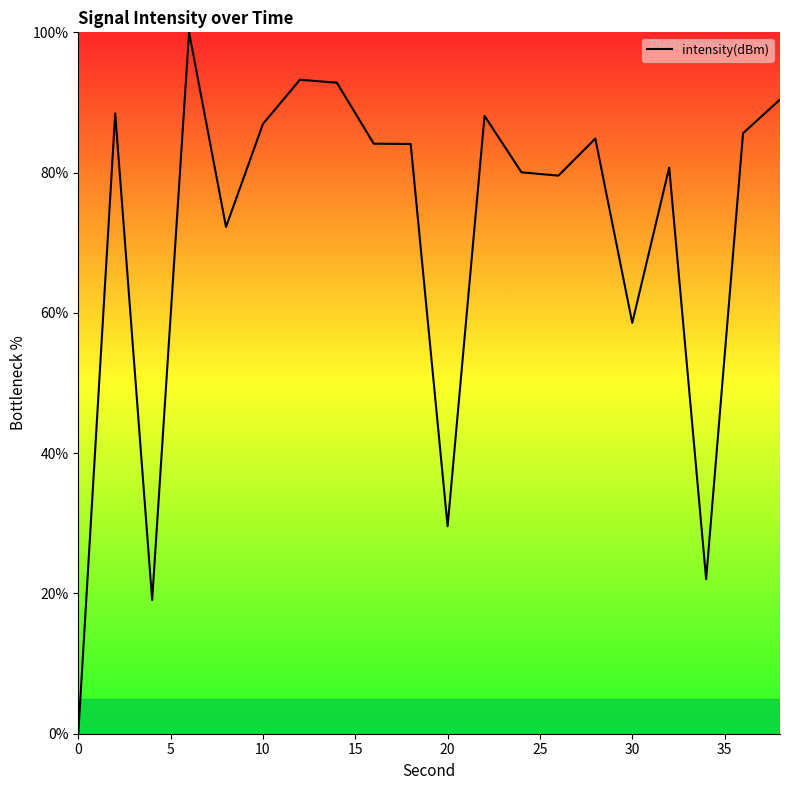

What is the maximum value shown in the chart?

100.0